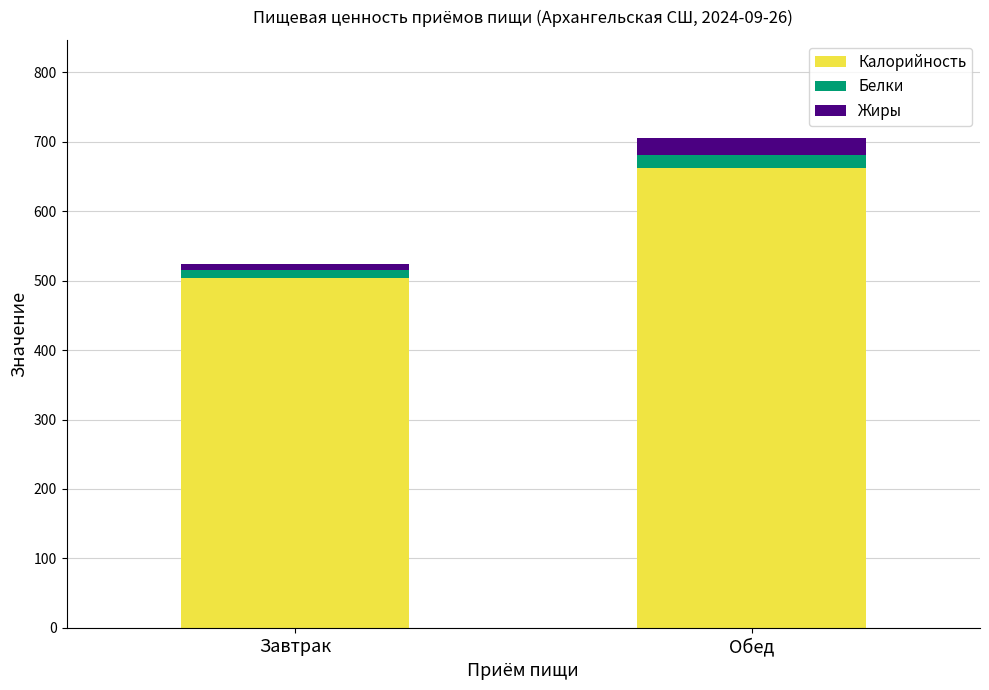

What is the minimum value for Калорийность?

503.9